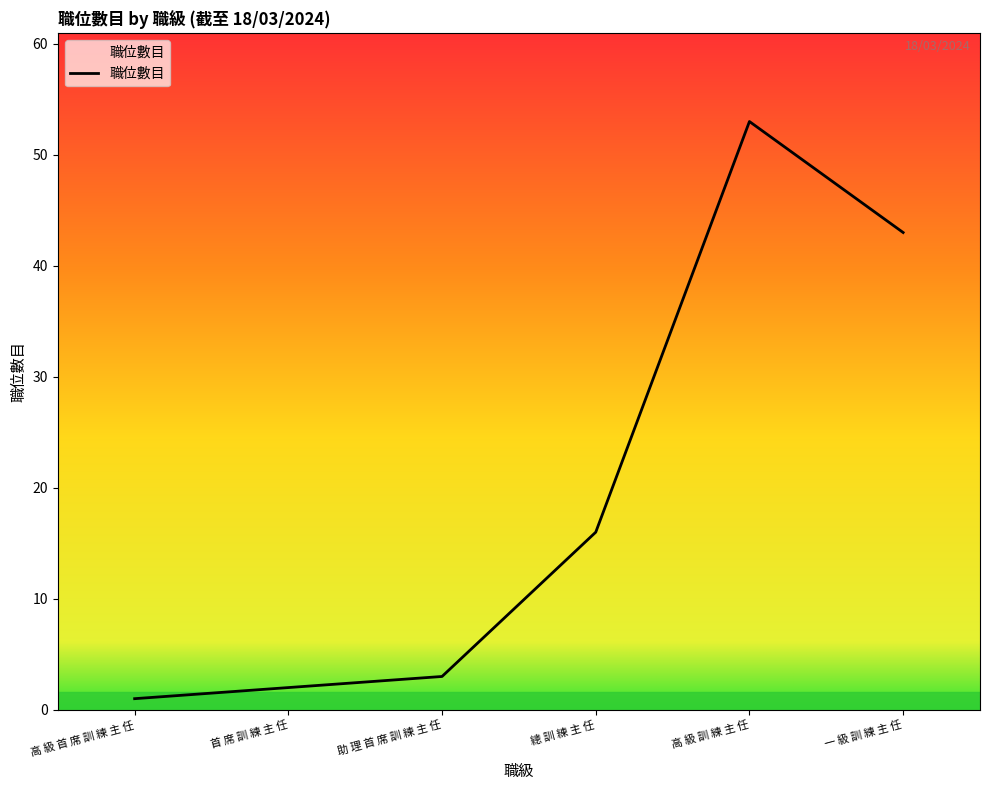

The chart shows a value of 16 at 總 訓 練 主 任. True or false?

True